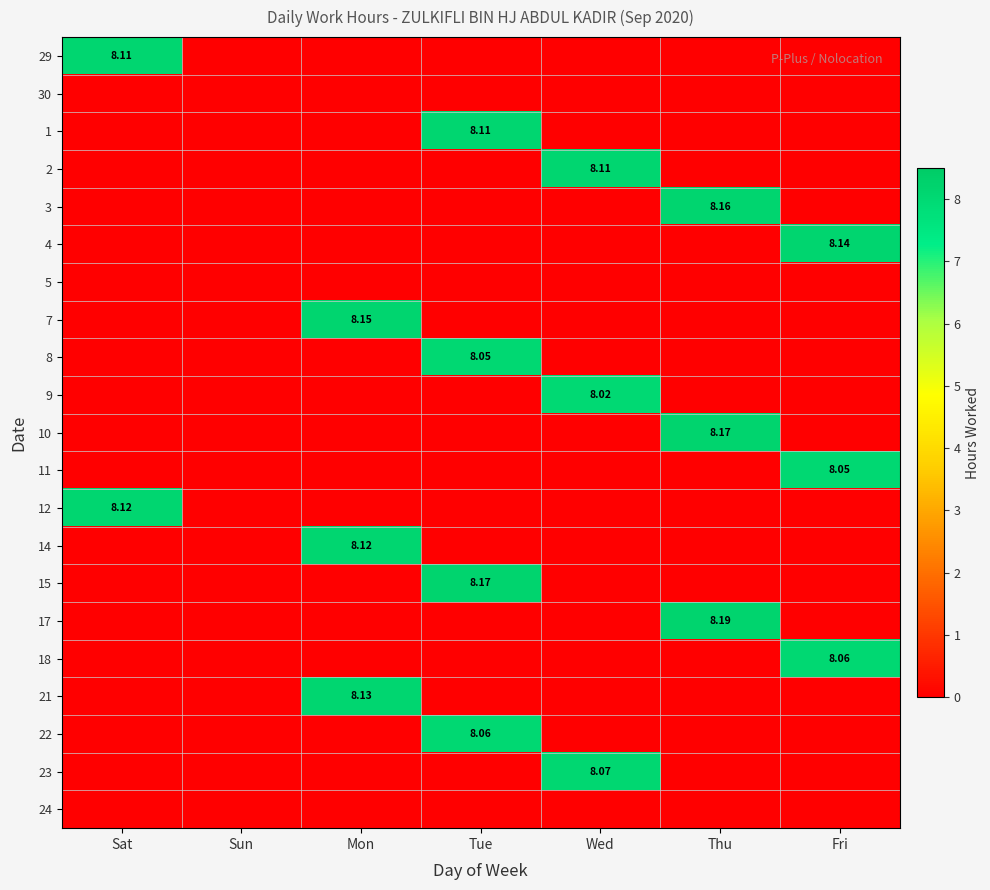

Is the value of 7 at Thu greater than the value of 14 at Thu?

No